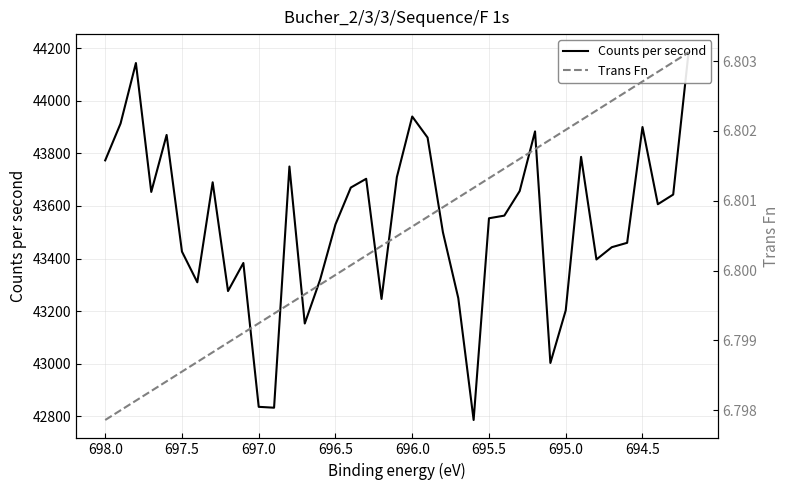

What are all the series names shown in the legend?

Counts per second, Trans Fn